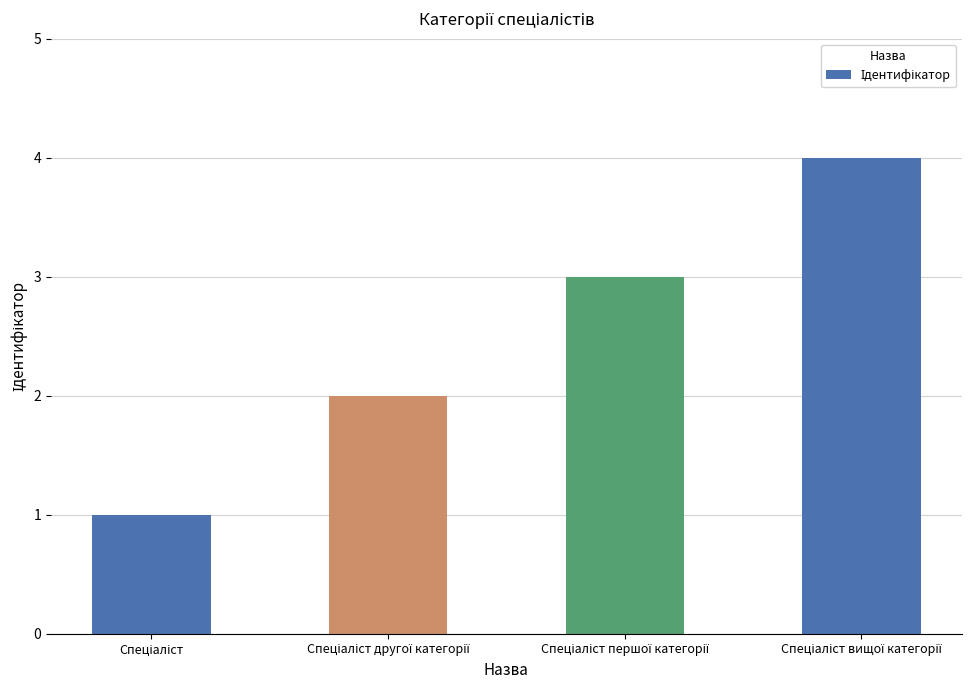

Are the bars horizontal?

No